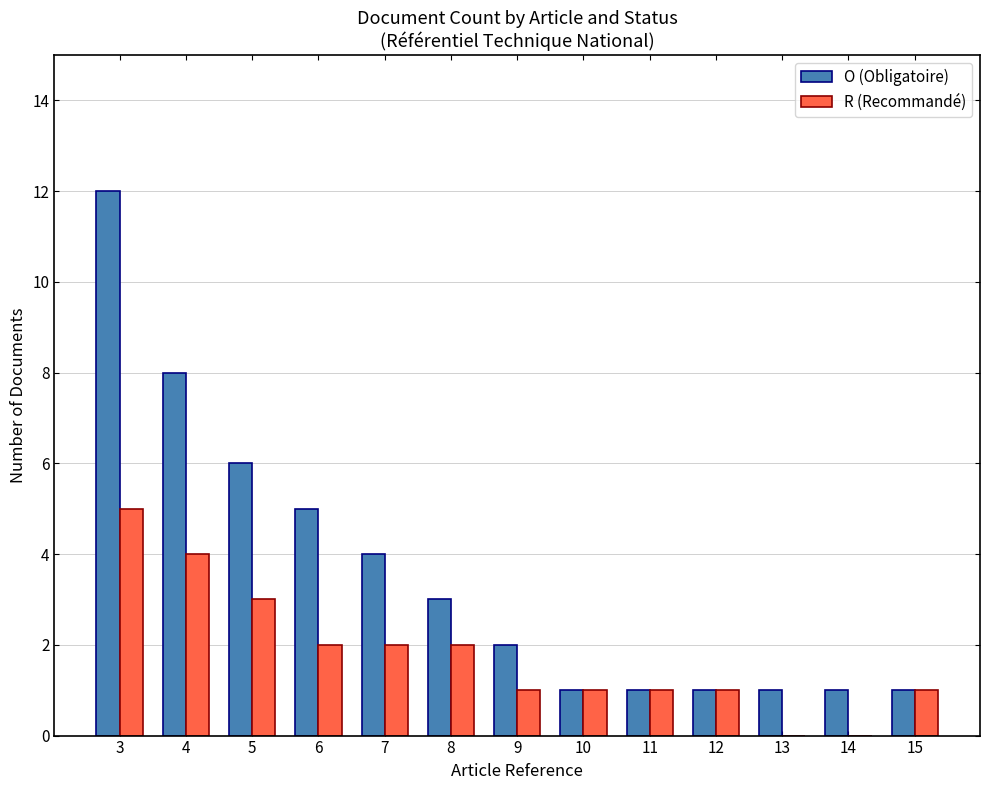

What is the sum of the R (Recommandé) values at 8 and 5?

5